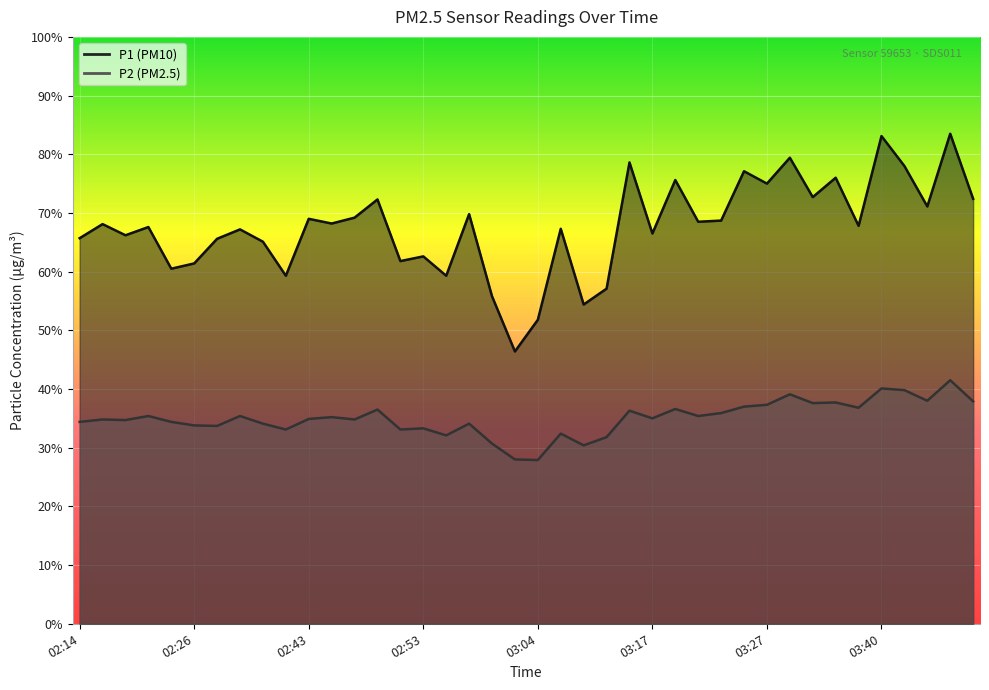

How many values in the P1 series are below 68?

20